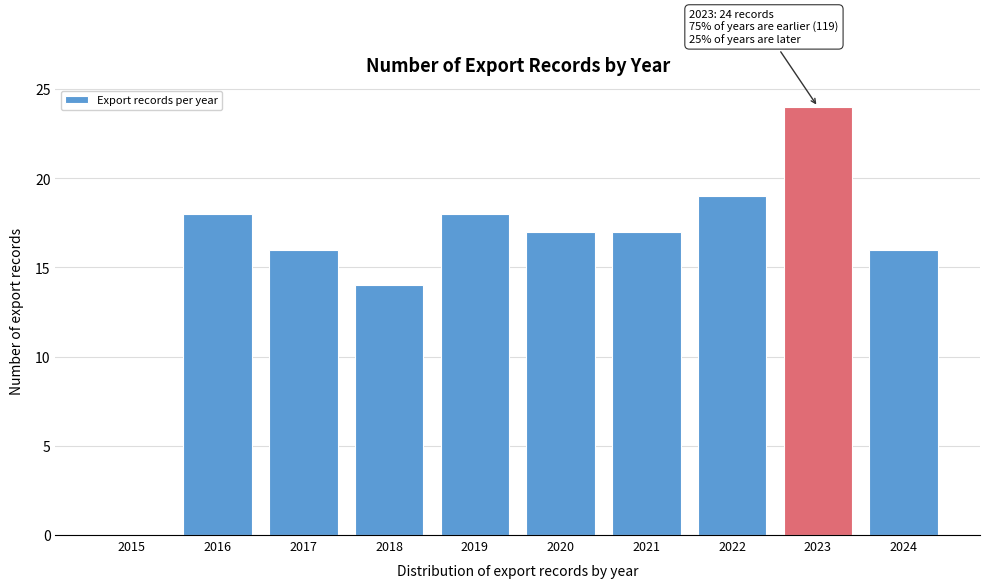

Reading left to right, list all the values displayed in this chart.

2015=0	2016=18	2017=16	2018=14	2019=18	2020=17	2021=17	2022=19	2023=24	2024=16